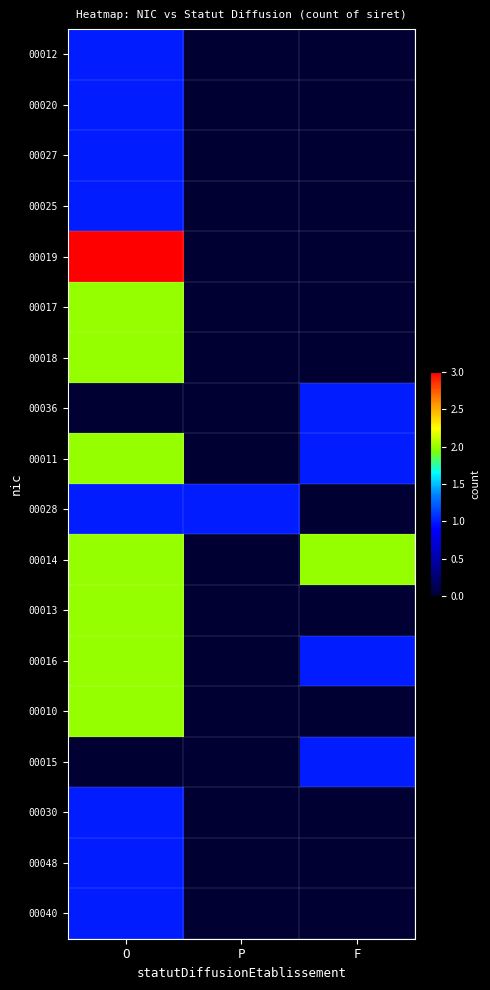

Count the number of data series in this chart.

18